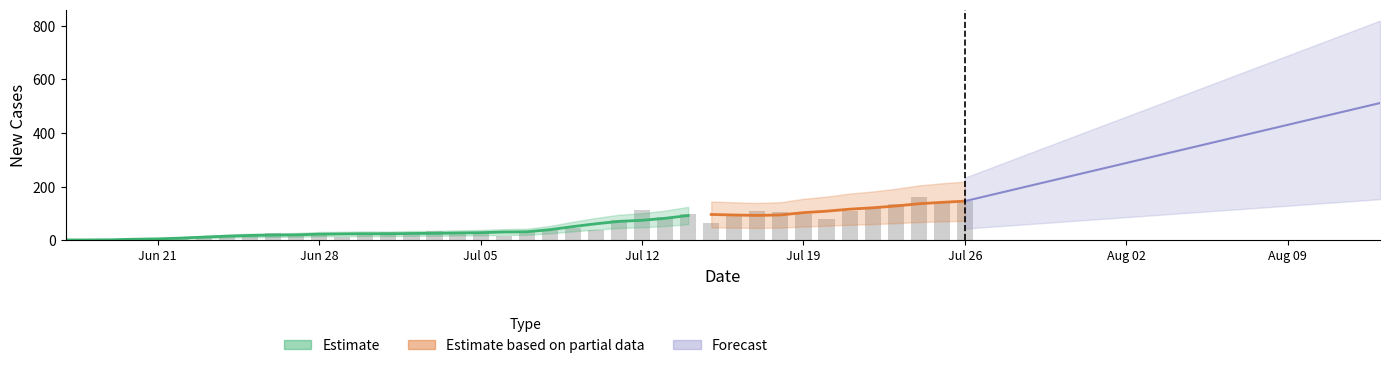

What is the change in value from 2021-06-18 to 2021-06-22?

+4